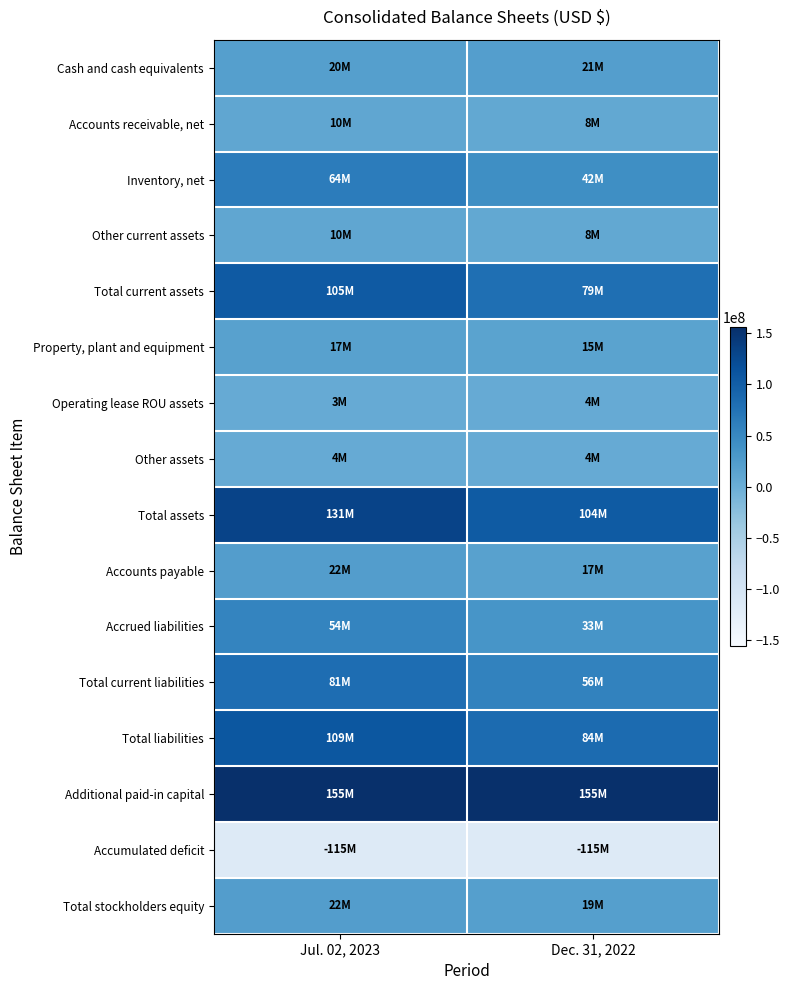

Reading left to right, list all the values displayed in this chart.

Cash and cash equivalents: Jul. 02, 2023=20580000	Dec. 31, 2022=21648000
Accounts receivable, net: Jul. 02, 2023=10801000	Dec. 31, 2022=8064000
Inventory, net: Jul. 02, 2023=64049000	Dec. 31, 2022=42133000
Other current assets: Jul. 02, 2023=10489000	Dec. 31, 2022=8133000
Total current assets: Jul. 02, 2023=105919000	Dec. 31, 2022=79978000
Property, plant and equipment: Jul. 02, 2023=17516000	Dec. 31, 2022=15532000
Operating lease ROU assets: Jul. 02, 2023=3865000	Dec. 31, 2022=4251000
Other assets: Jul. 02, 2023=4649000	Dec. 31, 2022=4383000
Total assets: Jul. 02, 2023=131949000	Dec. 31, 2022=104144000
Accounts payable: Jul. 02, 2023=22436000	Dec. 31, 2022=17638000
Accrued liabilities: Jul. 02, 2023=54428000	Dec. 31, 2022=33316000
Total current liabilities: Jul. 02, 2023=81762000	Dec. 31, 2022=56122000
Total liabilities: Jul. 02, 2023=109586000	Dec. 31, 2022=84569000
Additional paid-in capital: Jul. 02, 2023=155860000	Dec. 31, 2022=155535000
Accumulated deficit: Jul. 02, 2023=-115298000	Dec. 31, 2022=-115336000
Total stockholders equity: Jul. 02, 2023=22363000	Dec. 31, 2022=19575000